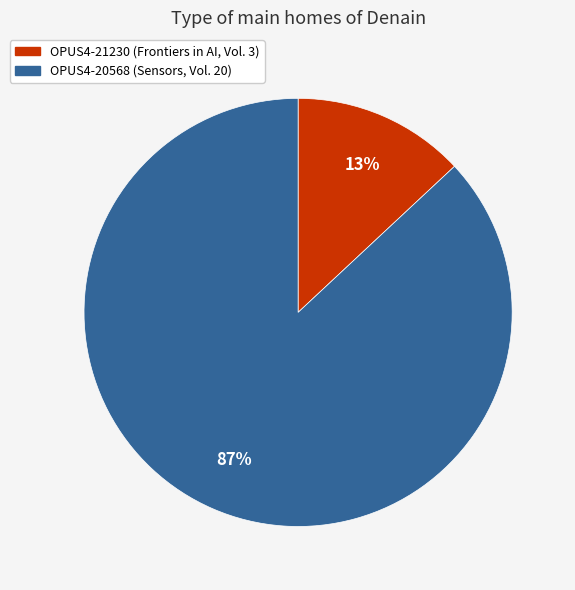

Which has a higher value, OPUS4-20568 or OPUS4-21230?

OPUS4-20568